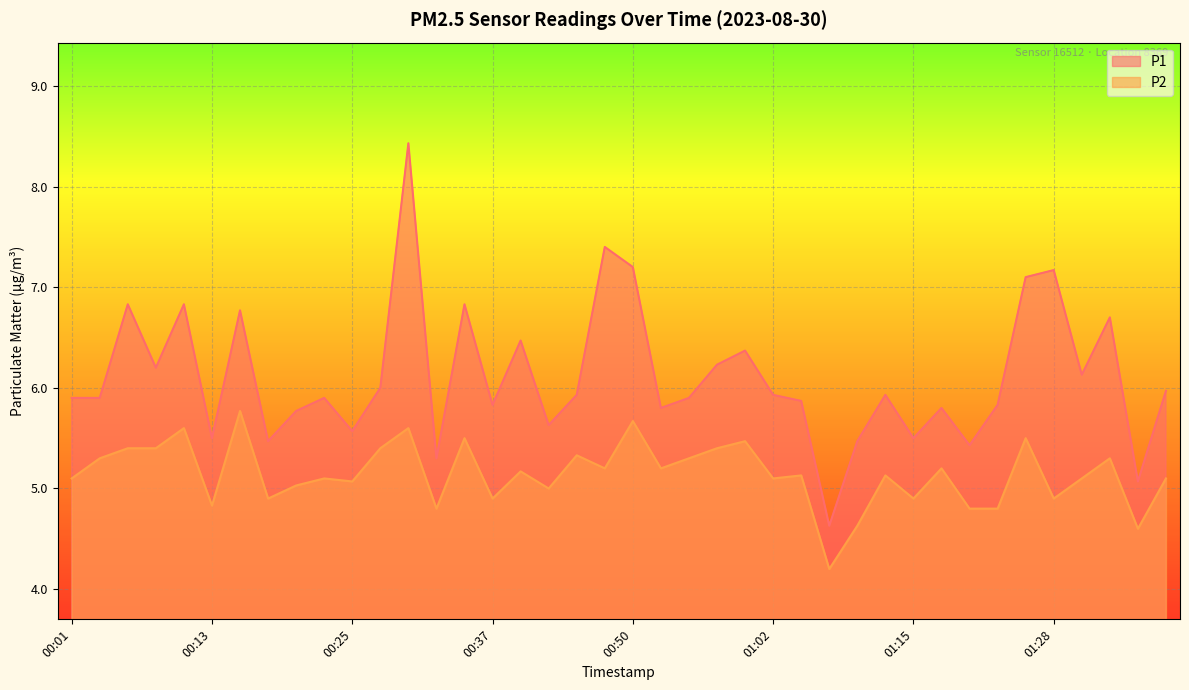

Is it true that P1 equals 6.1 at 01:30?

True